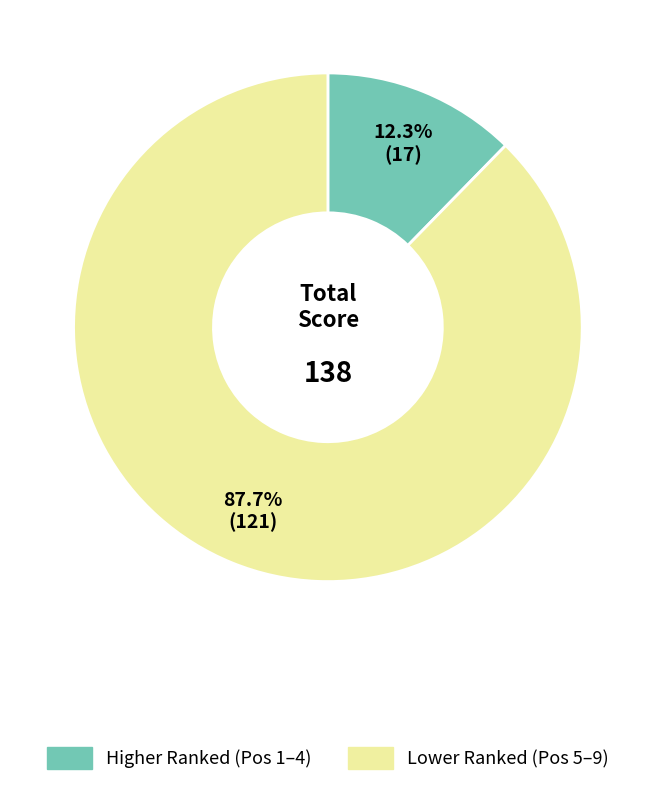

Is there a majority slice in this chart?

Yes